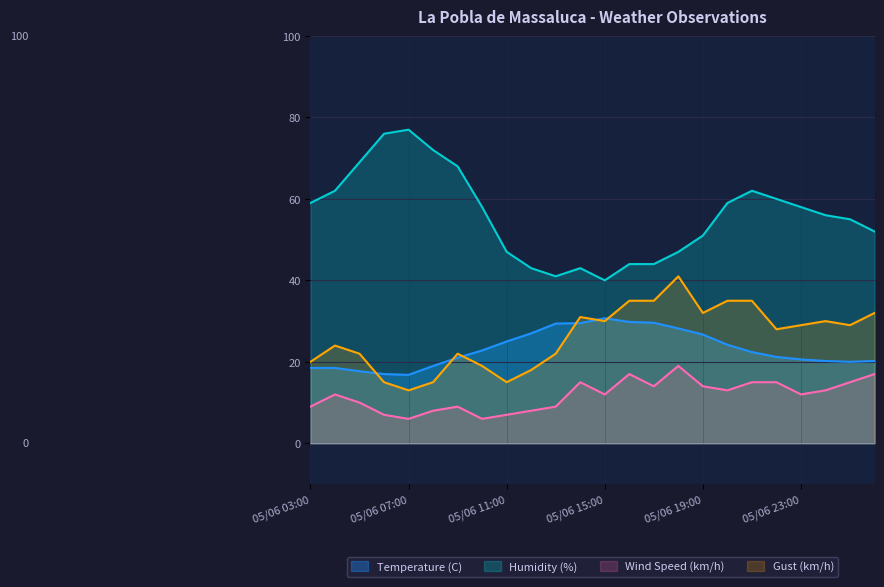

Which category has the highest value across all series?

05/06 07:00